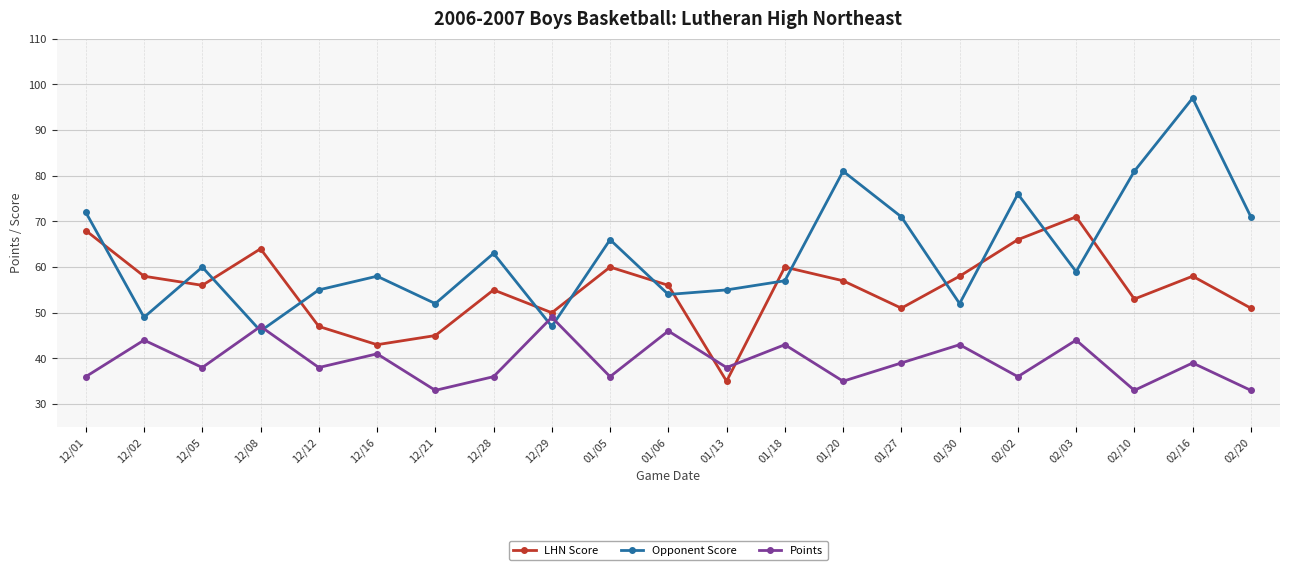

Between 12/21 and 01/20, which series saw the biggest shift?

Opponent Score